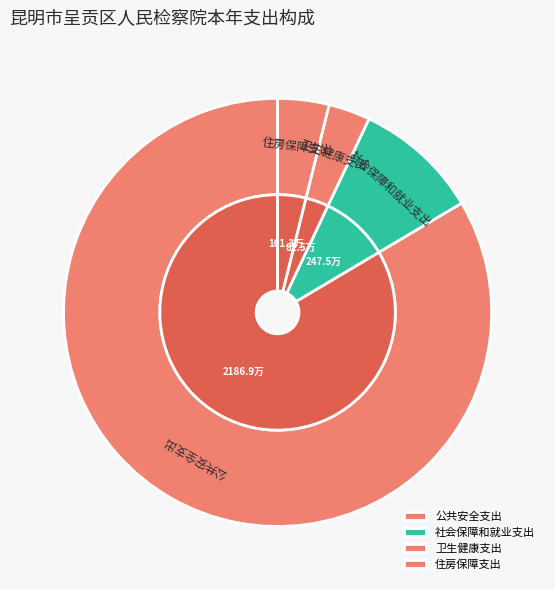

Rank the categories by value from highest to lowest.

公共安全支出, 社会保障和就业支出, 住房保障支出, 卫生健康支出